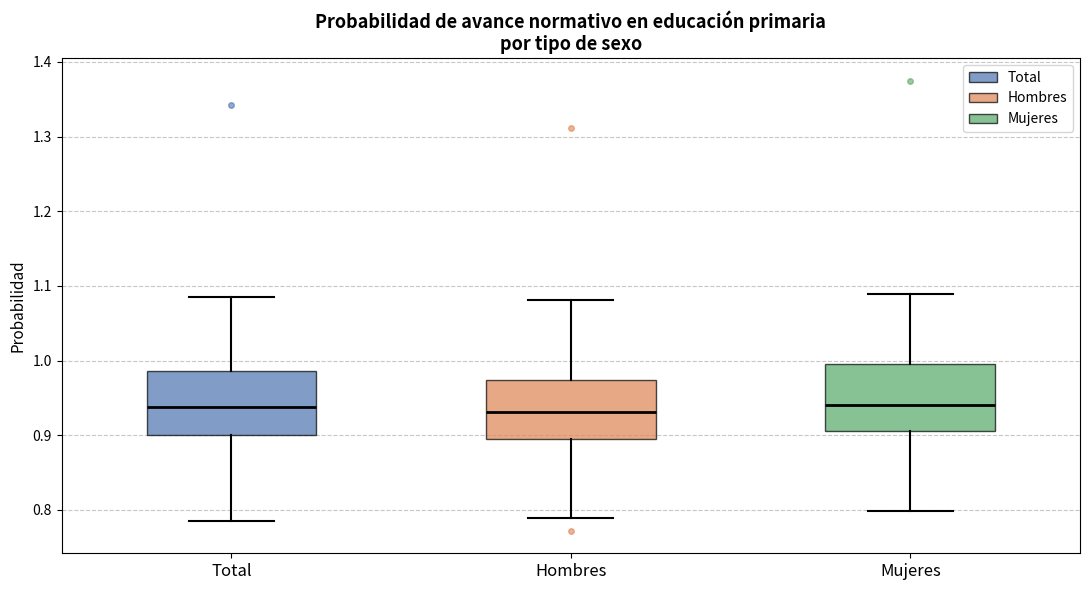

Where does the lower whisker of the box for Total end on the y-axis? The values are not printed on the chart, so give them approximately, as read against the axis.

0.79